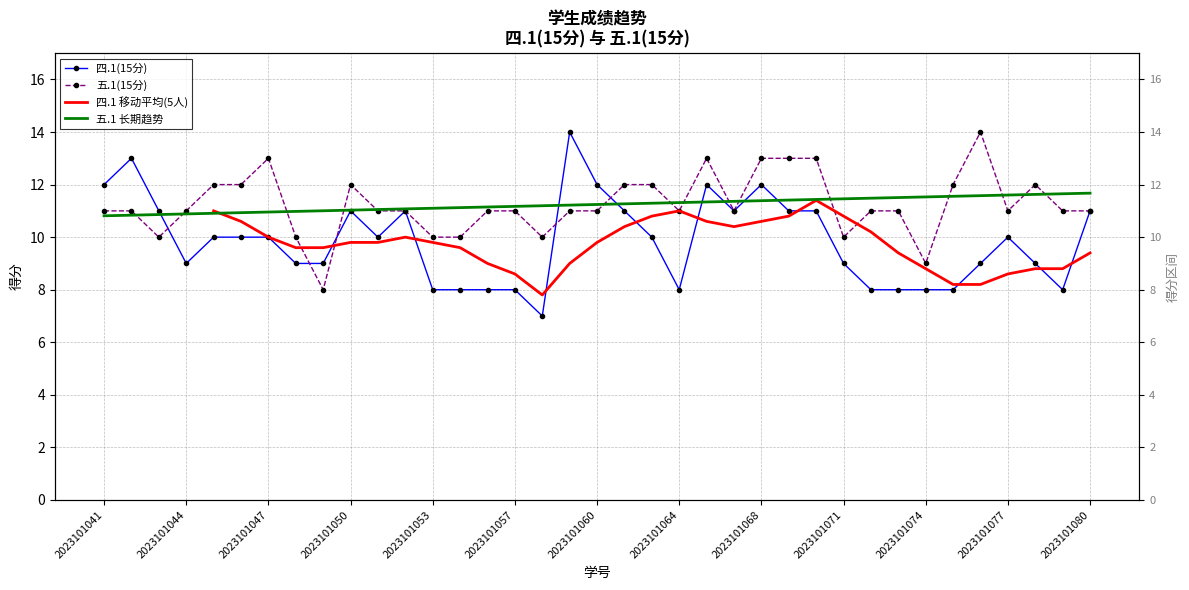

Which category has the highest value in the 五.1(15分) series?

2023101076